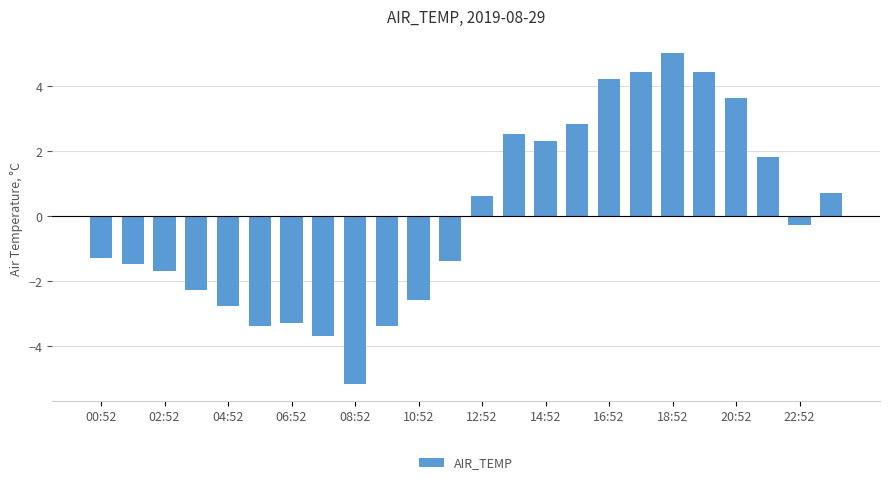

What is the value of the 22nd bar from the left?

1.8